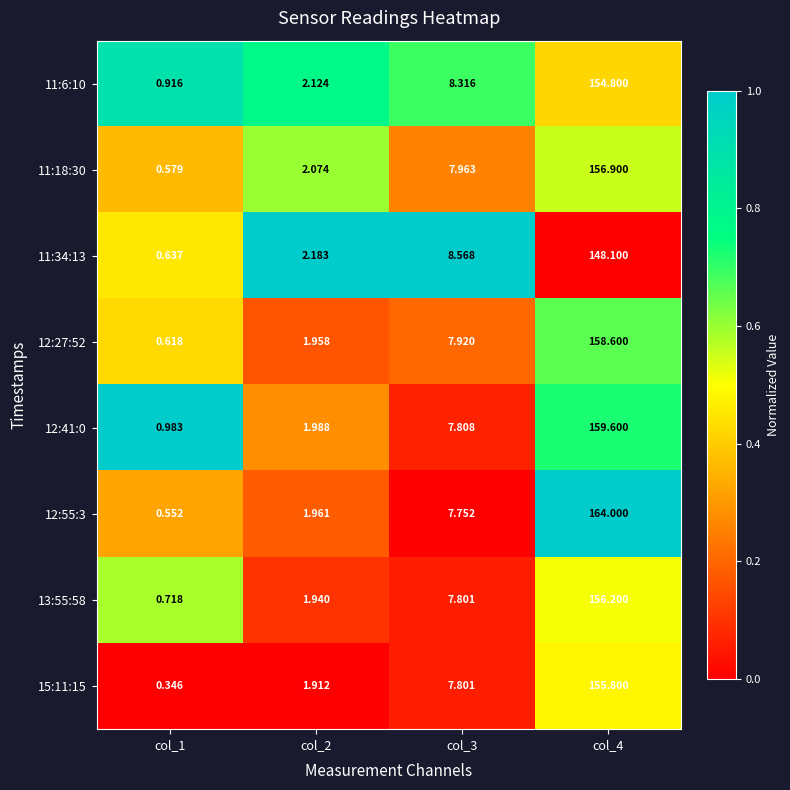

Is the value of 15:11:15 at col_4 greater than the value of 11:6:10 at col_1?

Yes